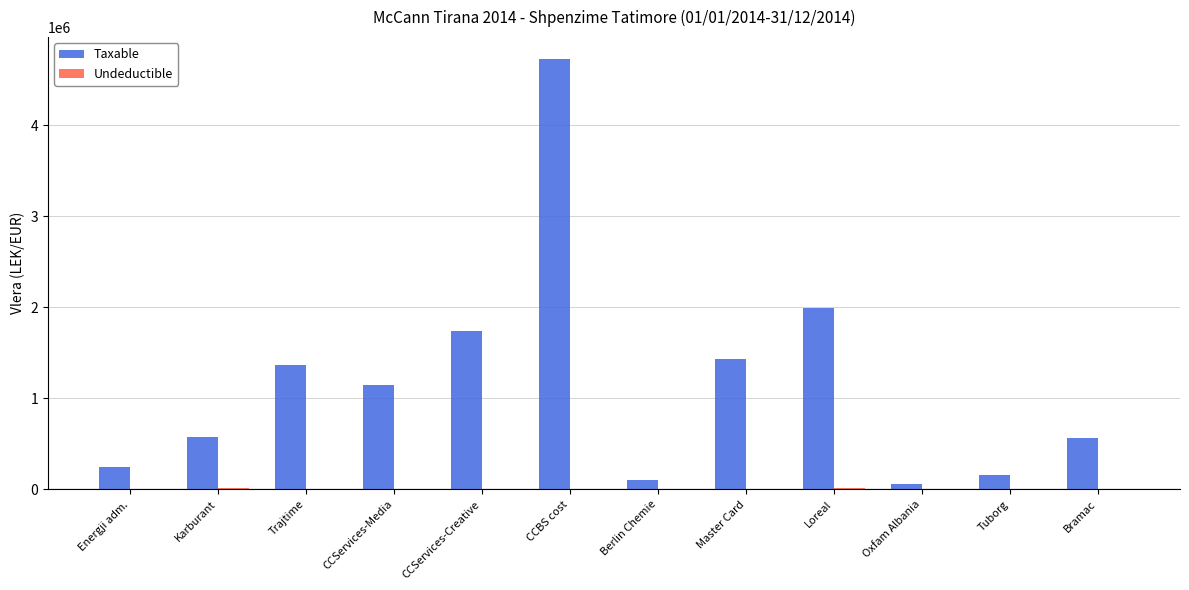

Is it true that Taxable equals 7443526.8 at CCBS cost?

False